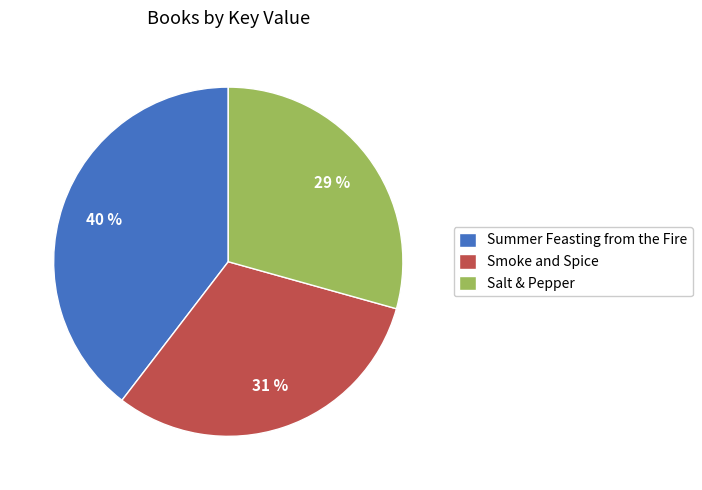

How many segments does this pie chart have?

3